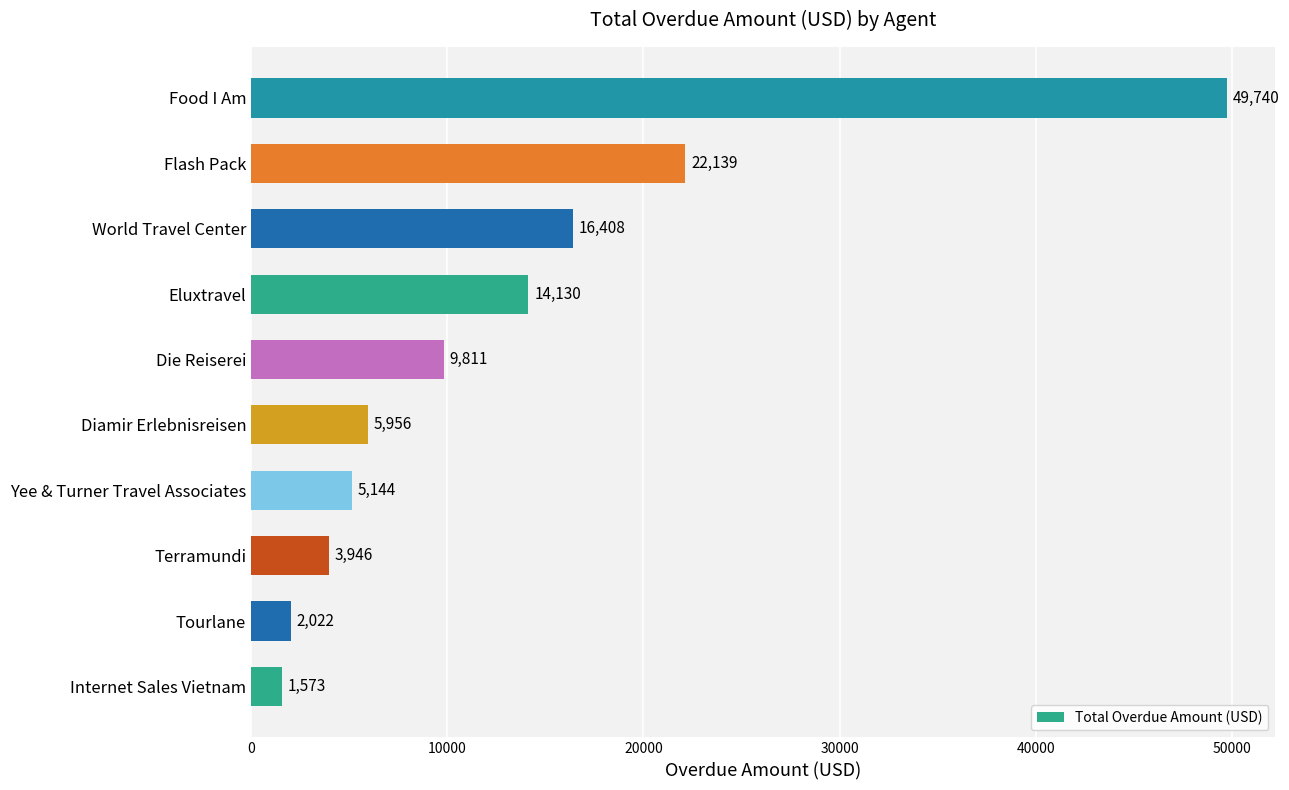

Reading bottom to top, extract all data points from this chart.

1573	2022	3946	5144	5956	9811	14130	16408	22139	49740